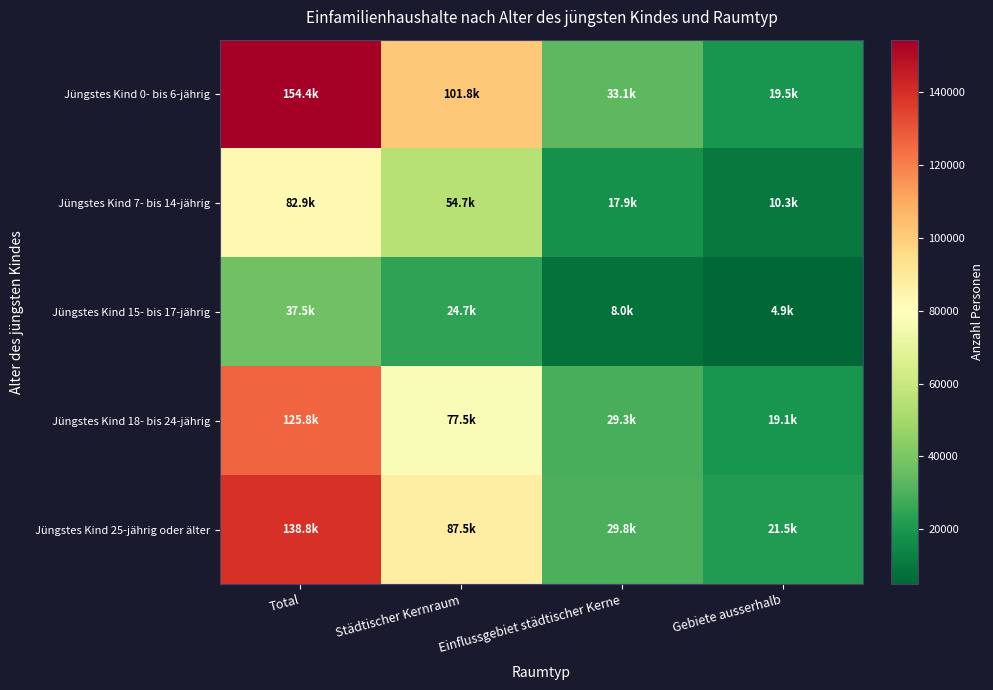

Which series has the largest total across all categories?

Jüngstes Kind 0- bis 6-jährig